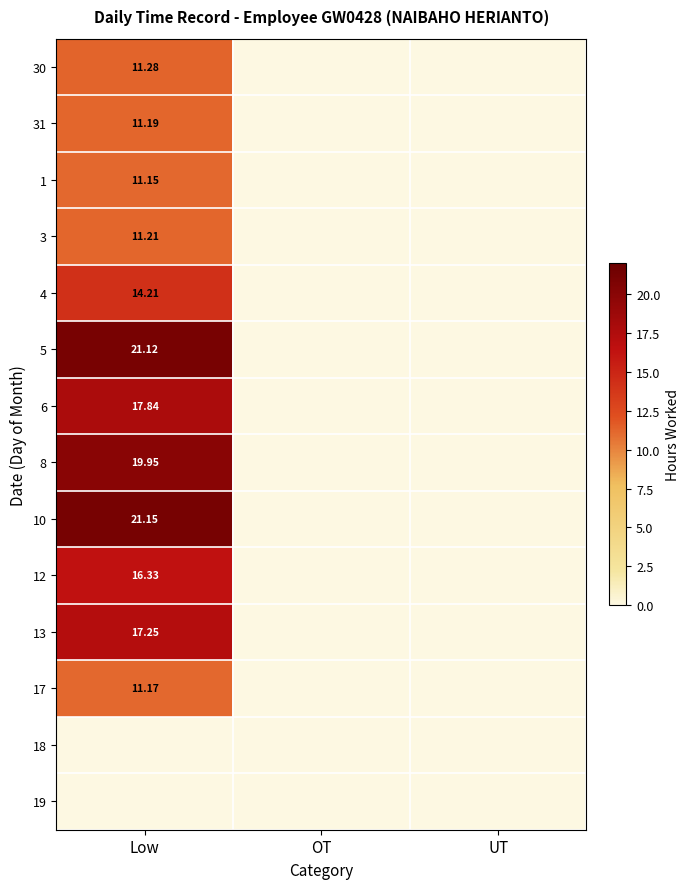

Count the number of categories in the chart.

3